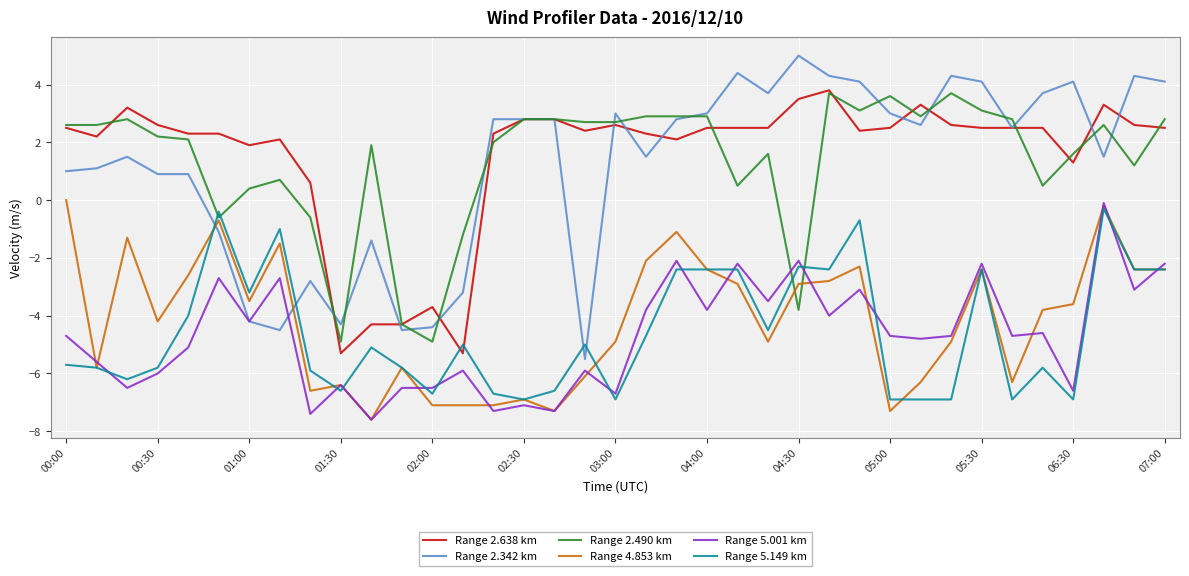

Which series ends up on top after the final intersection of Range 2.342 km and Range 4.853 km?

Range 2.342 km